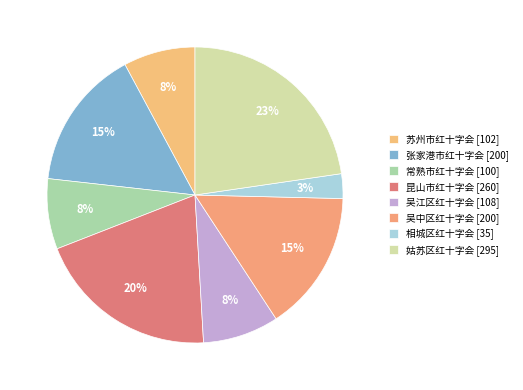

The 苏州市红十字会 slice represents 1% of the pie. True or false?

False